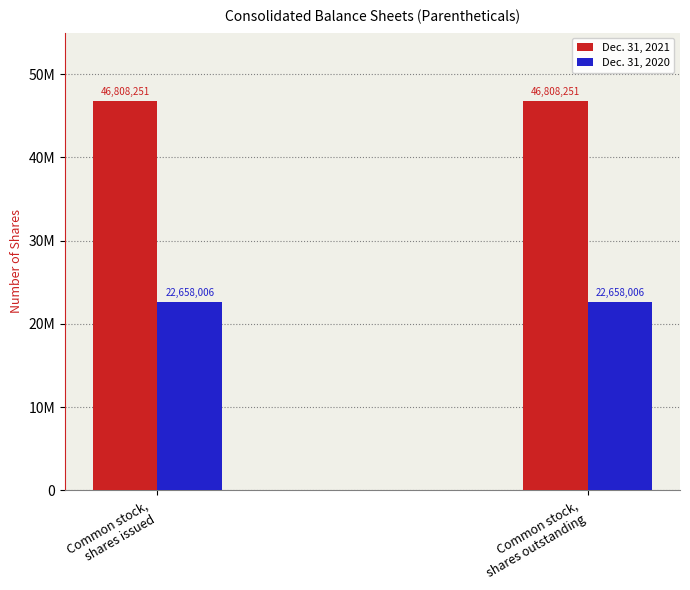

Rank the series by their average value, from lowest to highest.

Dec. 31, 2020, Dec. 31, 2021